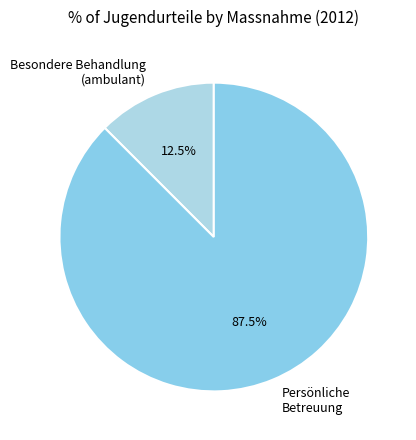

What is the majority slice?

Persönliche Betreuung